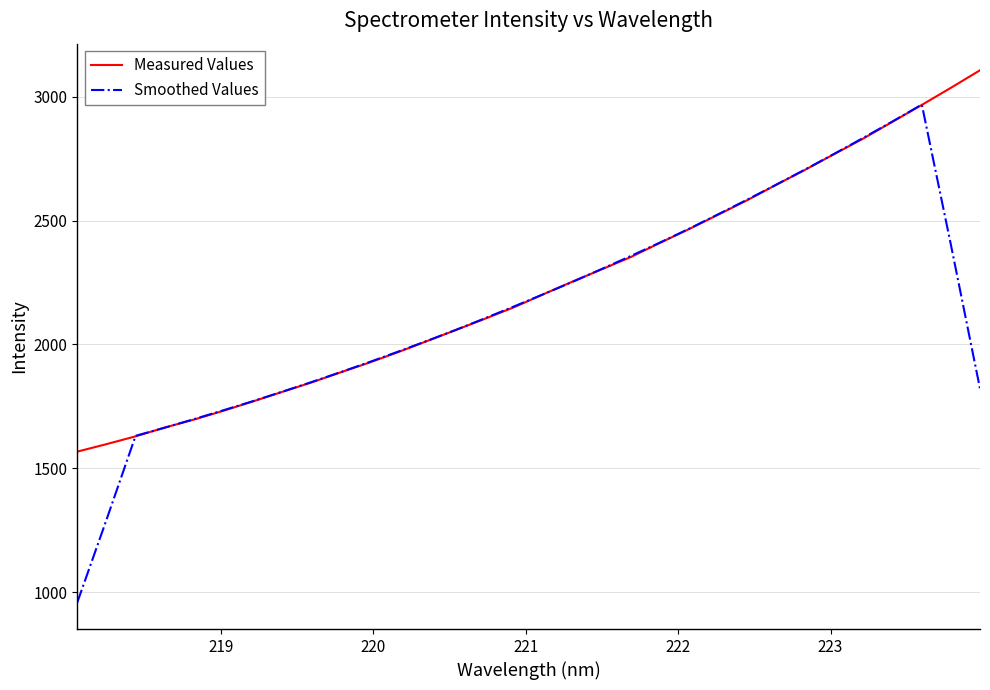

List the series in order of their peak value, lowest first.

Smoothed Values, Measured Values